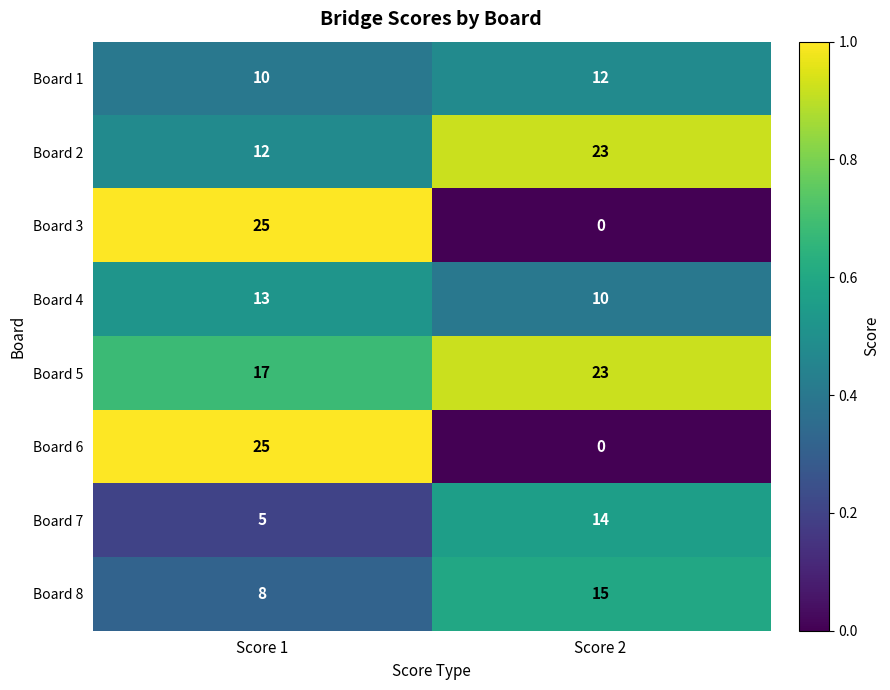

What is the sum of the Board 7 values at Score 2 and Score 1?

19